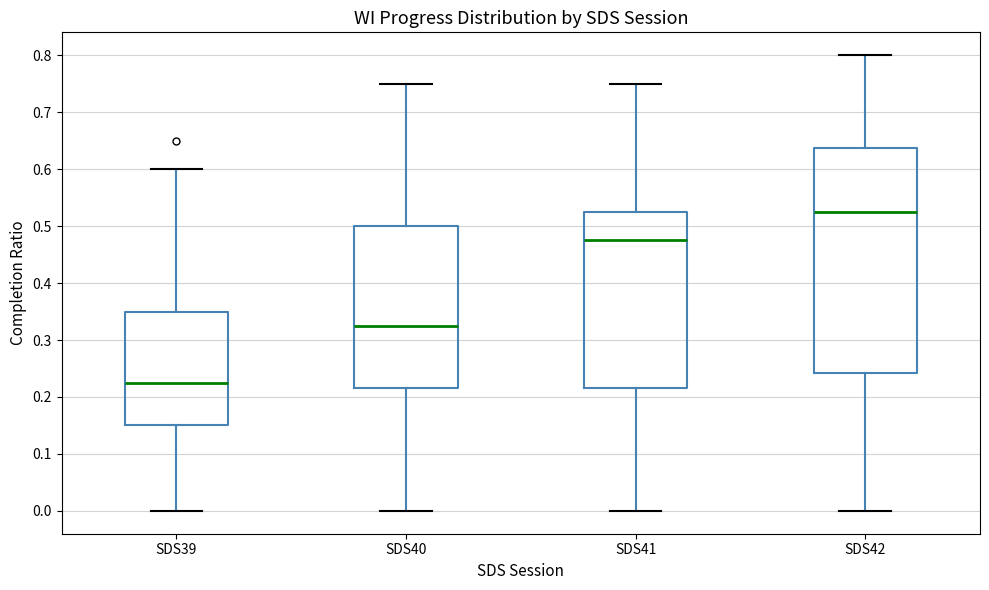

Where does the lower whisker of the box for SDS40 end on the y-axis? The values are not printed on the chart, so give them approximately, as read against the axis.

0.00